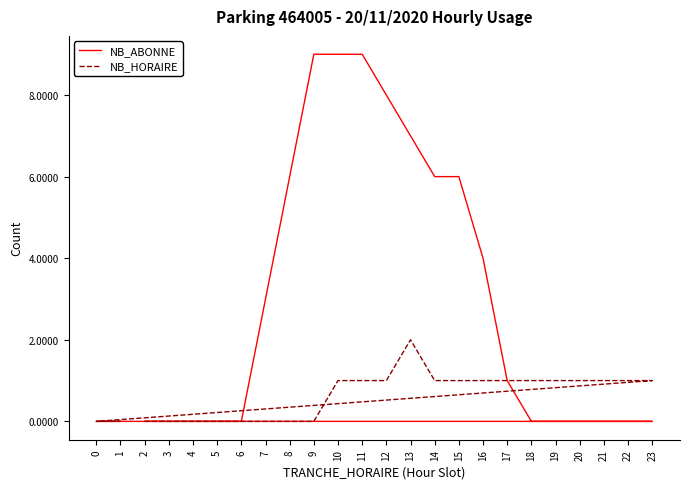

List the series in order of their peak value, highest first.

NB_ABONNE, NB_HORAIRE